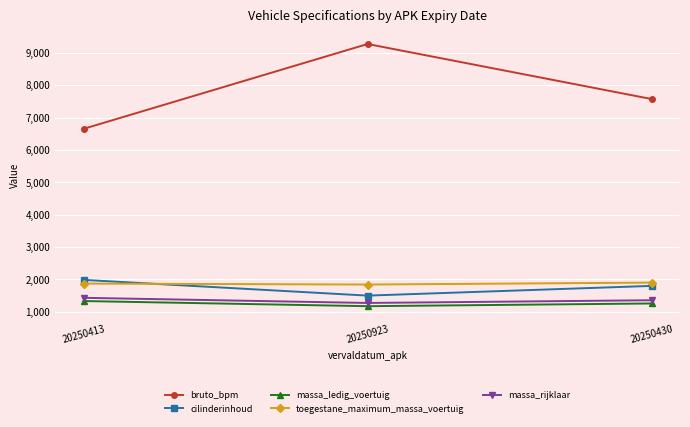

At which category does the chart reach its peak across all series?

20250923